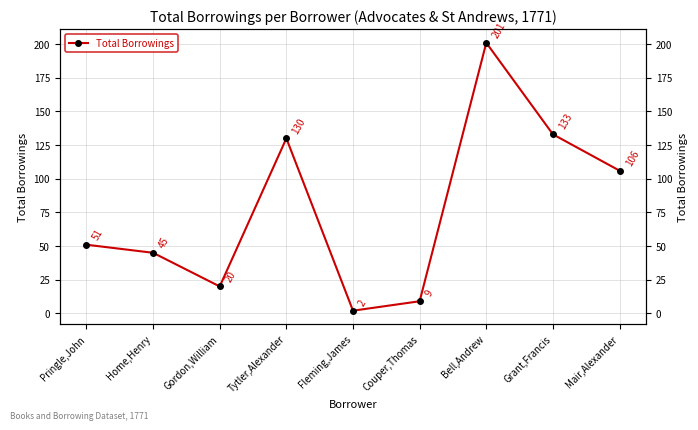

Where does the data first go above 51?

Tytler,Alexander